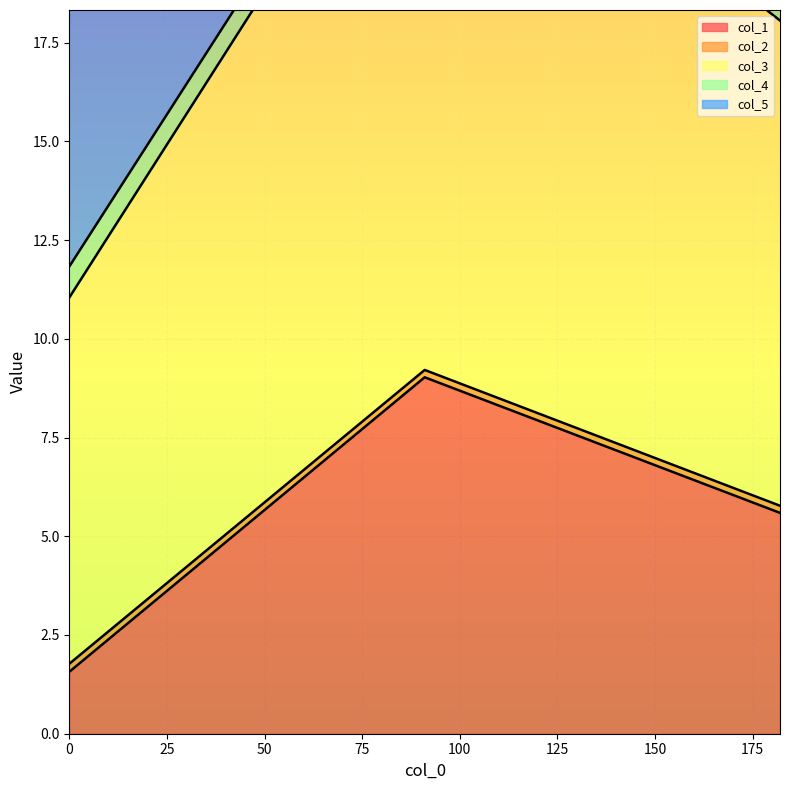

At which category does the chart reach its minimum across all series?

182